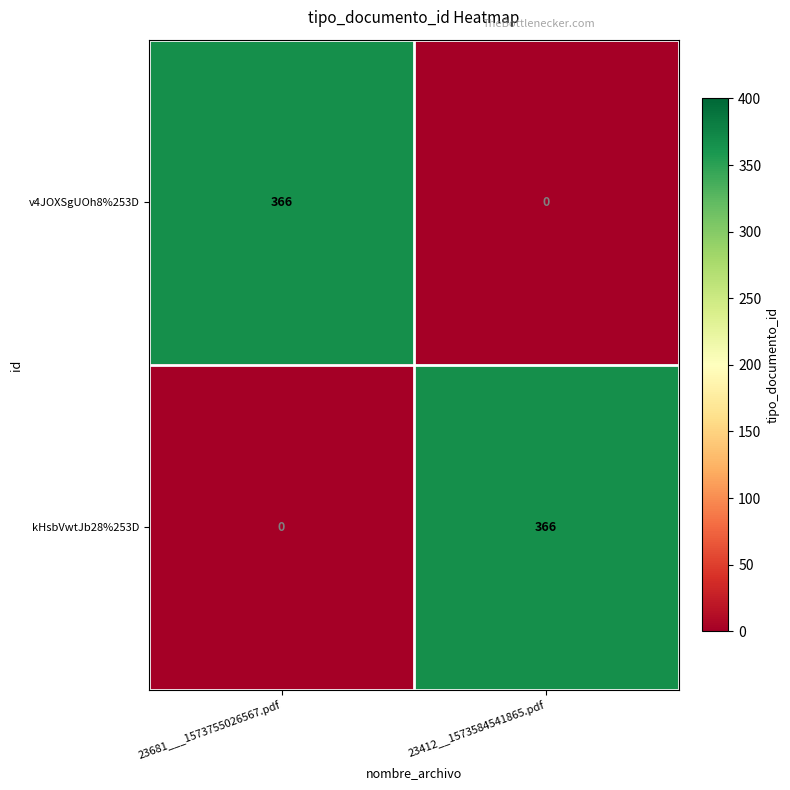

What is the spread (max minus min) of values at 23681___1573755026567.pdf?

366